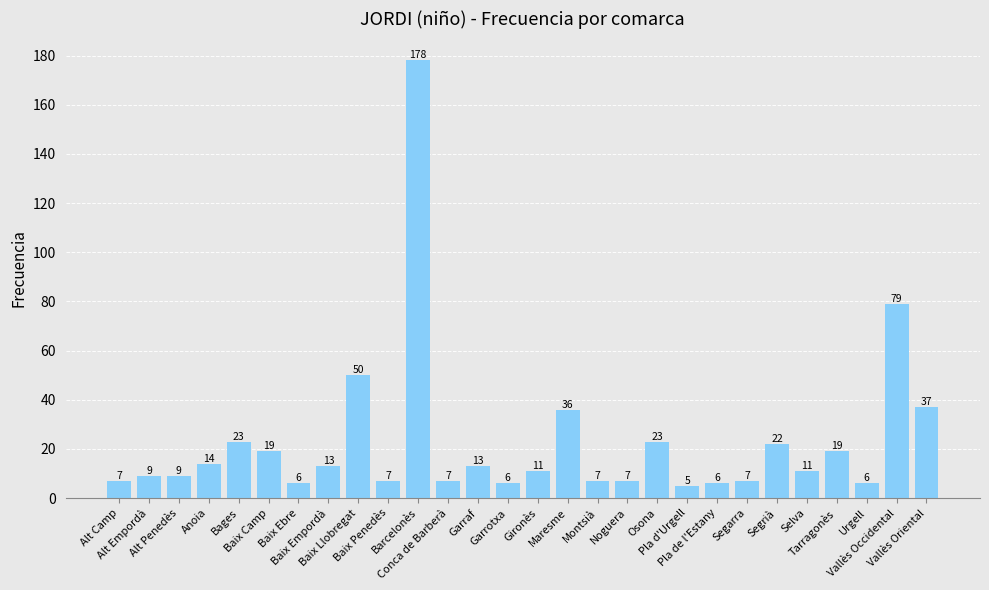

At which label does the data first exceed 11?

Anoia